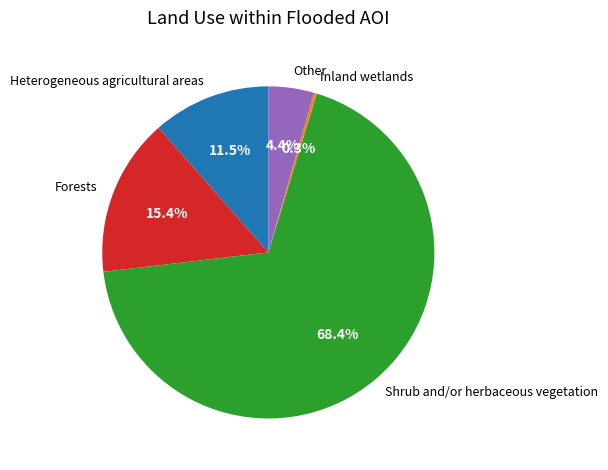

Is there any slice that represents more than half of the pie?

Yes